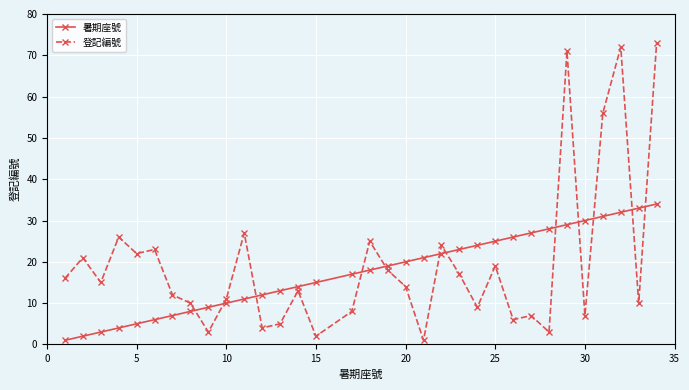

Which series has the largest range (max minus min)?

登記編號